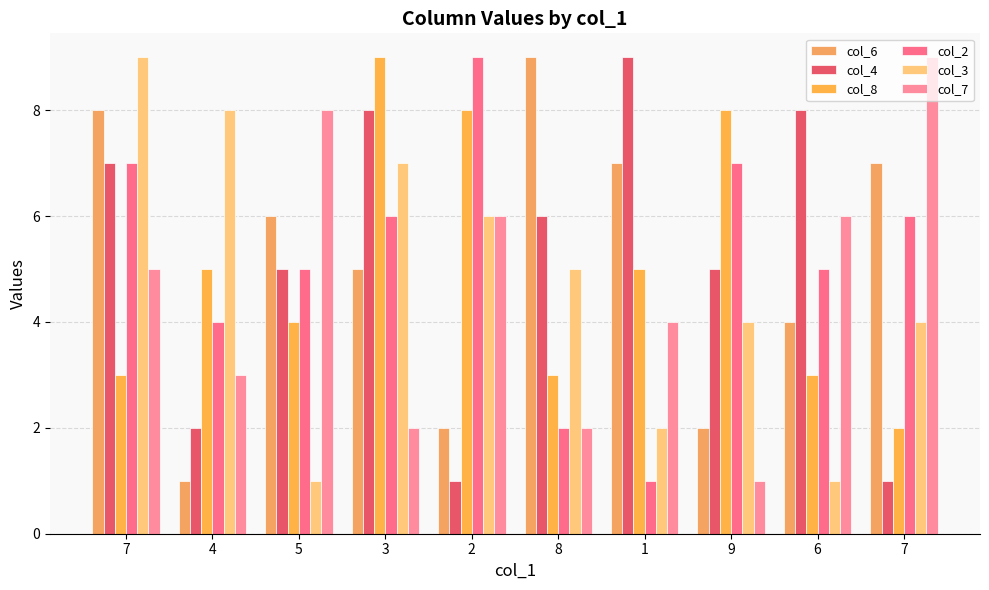

At which label does col_7 first exceed 5?

5